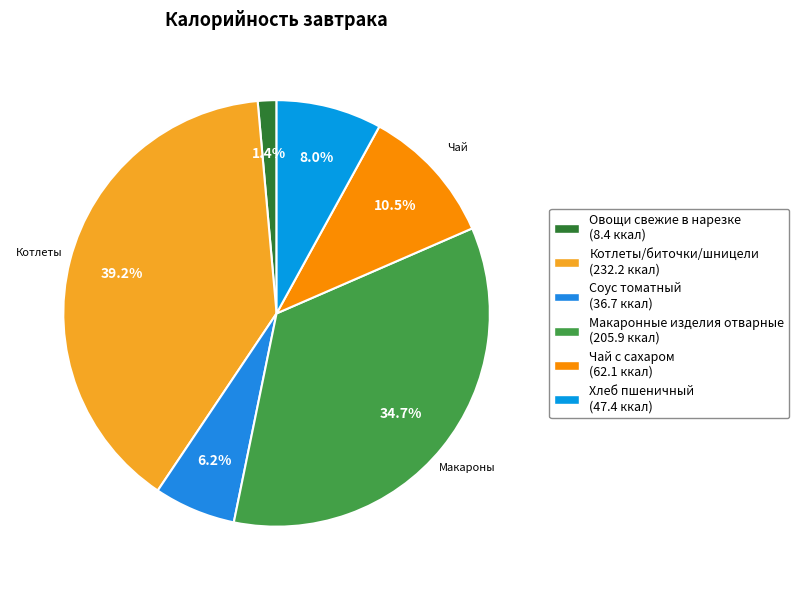

Which has a higher value, Соус томатный or Котлеты/биточки/шницели?

Котлеты/биточки/шницели